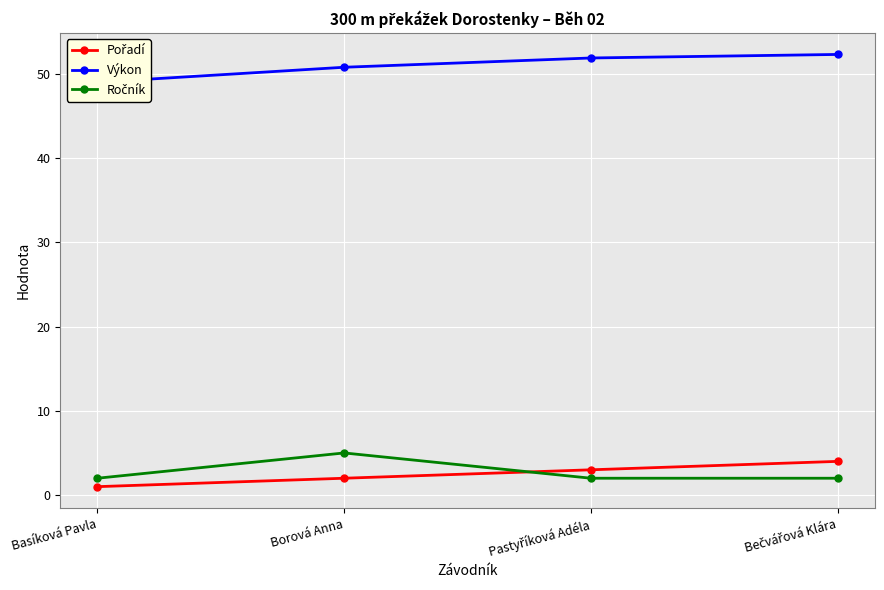

How many values in the Ročník series exceed 2?

1